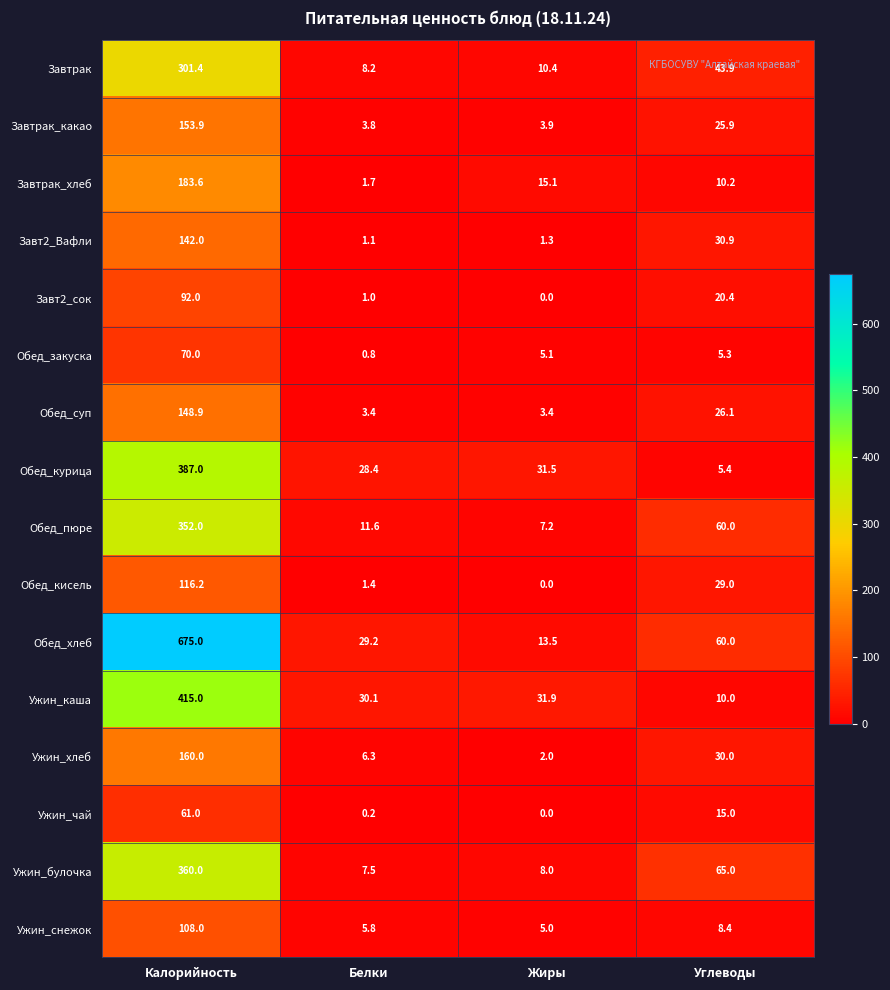

What value does the Обед_закуска series have at Калорийность?

70.0